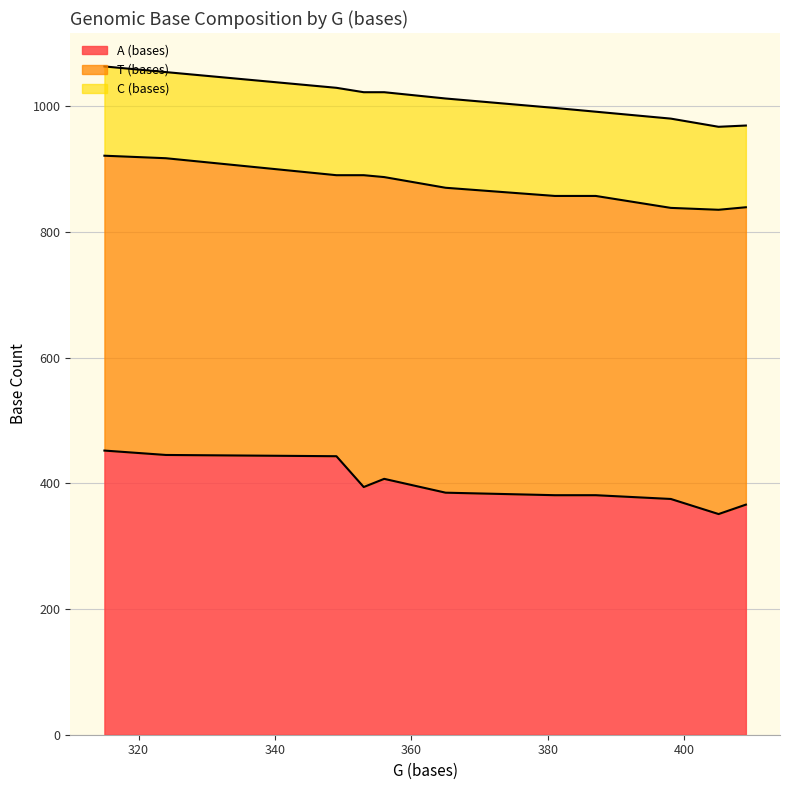

What is the lowest value of the A (bases) series?

351